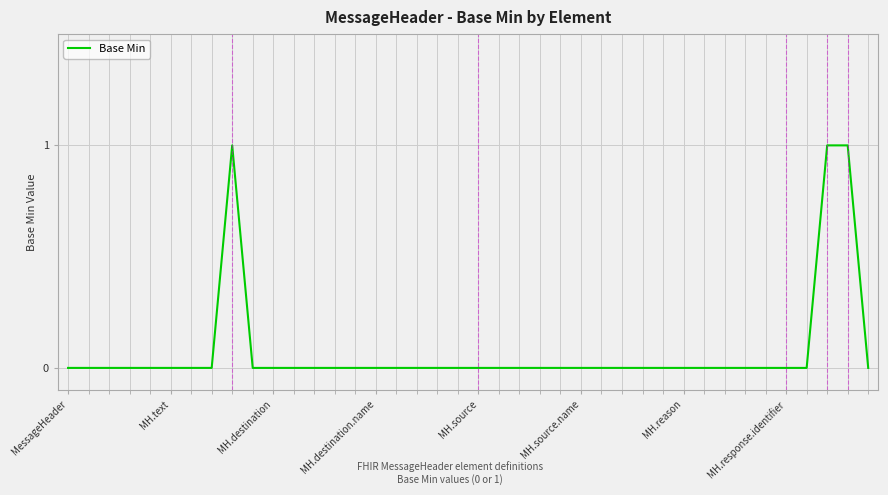

Reading left to right, extract all data points from this chart.

0	0	0	0	0	0	0	0	1	0	0	0	0	0	0	0	0	0	0	0	0	0	0	0	0	0	0	0	0	0	0	0	0	0	0	0	0	1	1	0